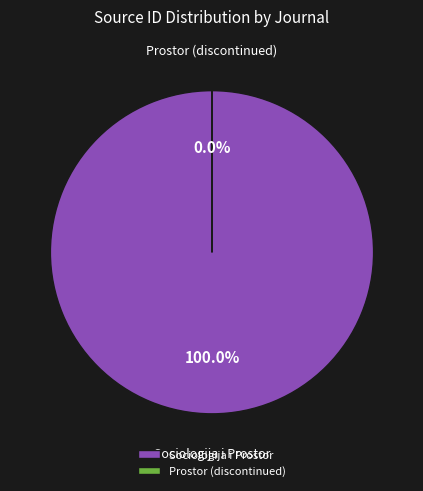

To the nearest percent, what percentage of the pie is Sociologija i Prostor?

100%